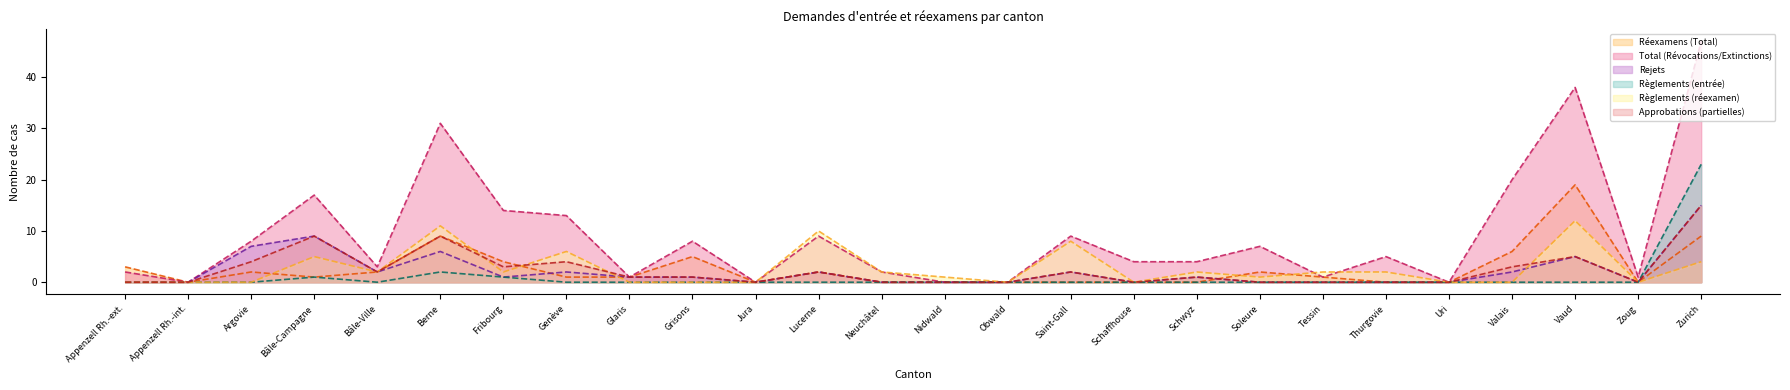

What is the highest value of the Règlements (réexamen) series?

12